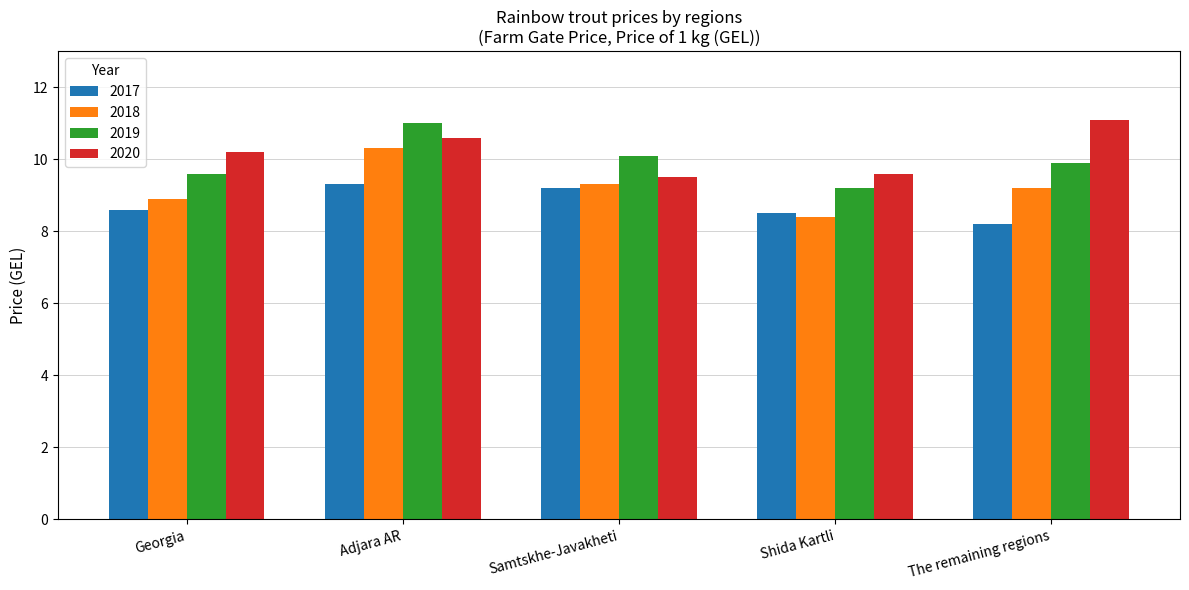

Rank the series at The remaining regions from highest to lowest value.

2020, 2019, 2018, 2017